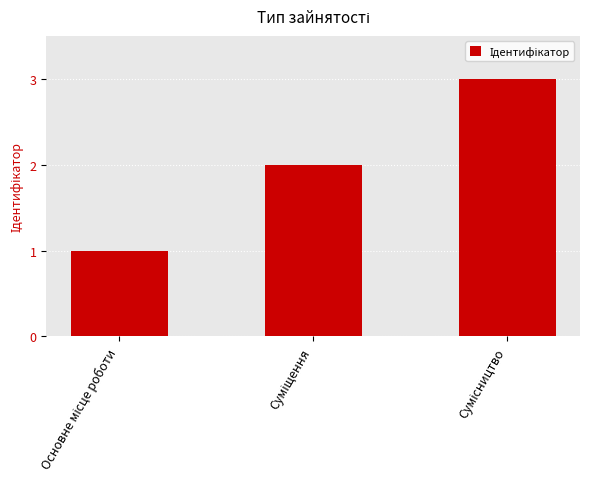

Count the values in the range 1 to 3.

3